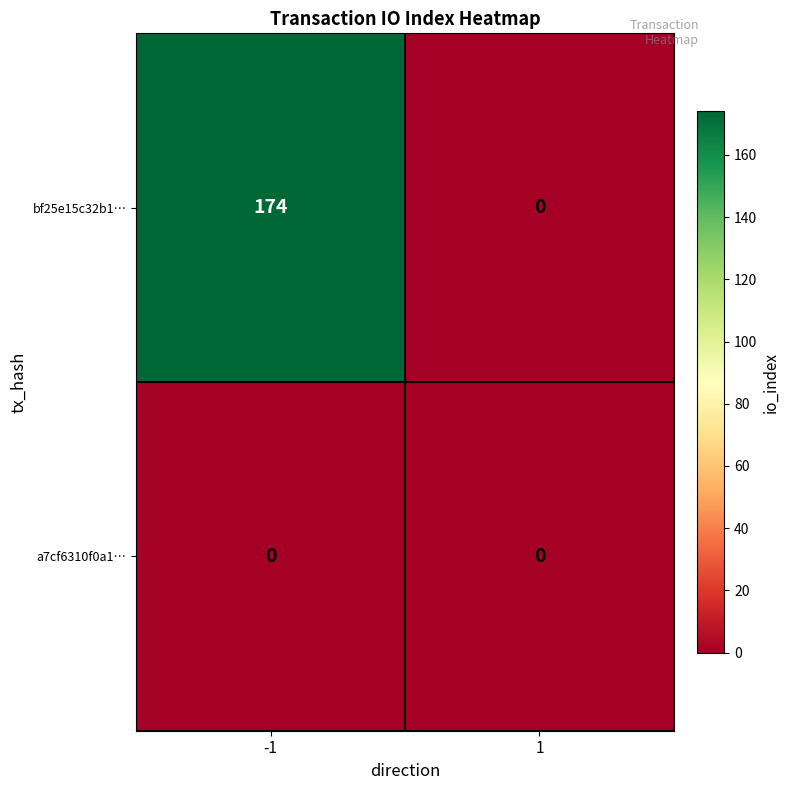

At how many categories does at least one series exceed 156?

1